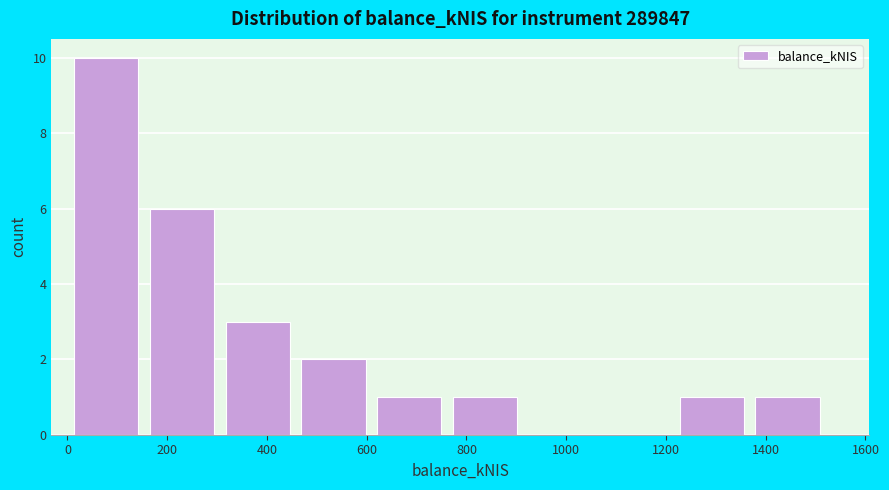

Reading left to right, list every bar in this chart as the range it spans on the x-axis followed by its height. Neither the bar edges nor the heights are printed on the chart, so give them approximately, as read against the axes.

20 to 160: 10
160 to 320: 6
320 to 460: 3
460 to 620: 2
620 to 780: 1
780 to 920: 1
920 to 1080: 0
1080 to 1220: 0
1220 to 1380: 1
1380 to 1540: 1